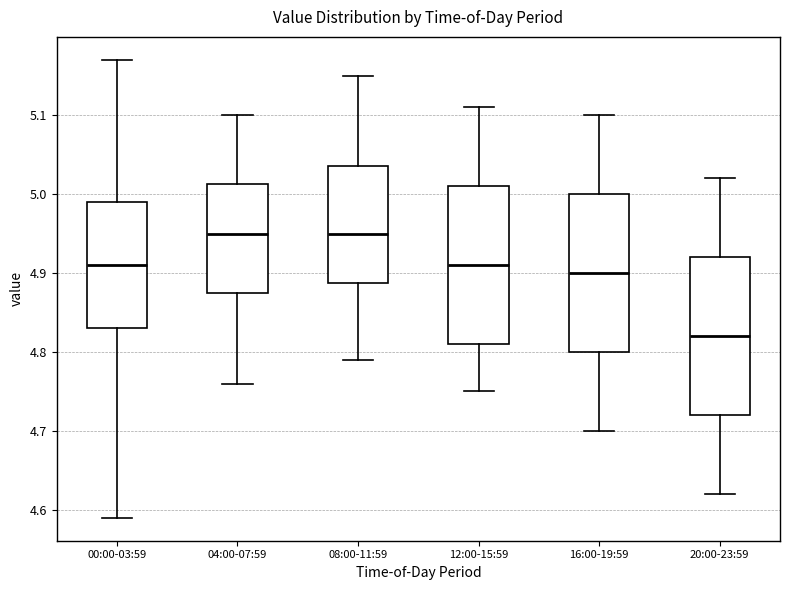

Where does the median line of the box for 04:00-07:59 sit on the y-axis? The values are not printed on the chart, so give them approximately, as read against the axis.

4.95